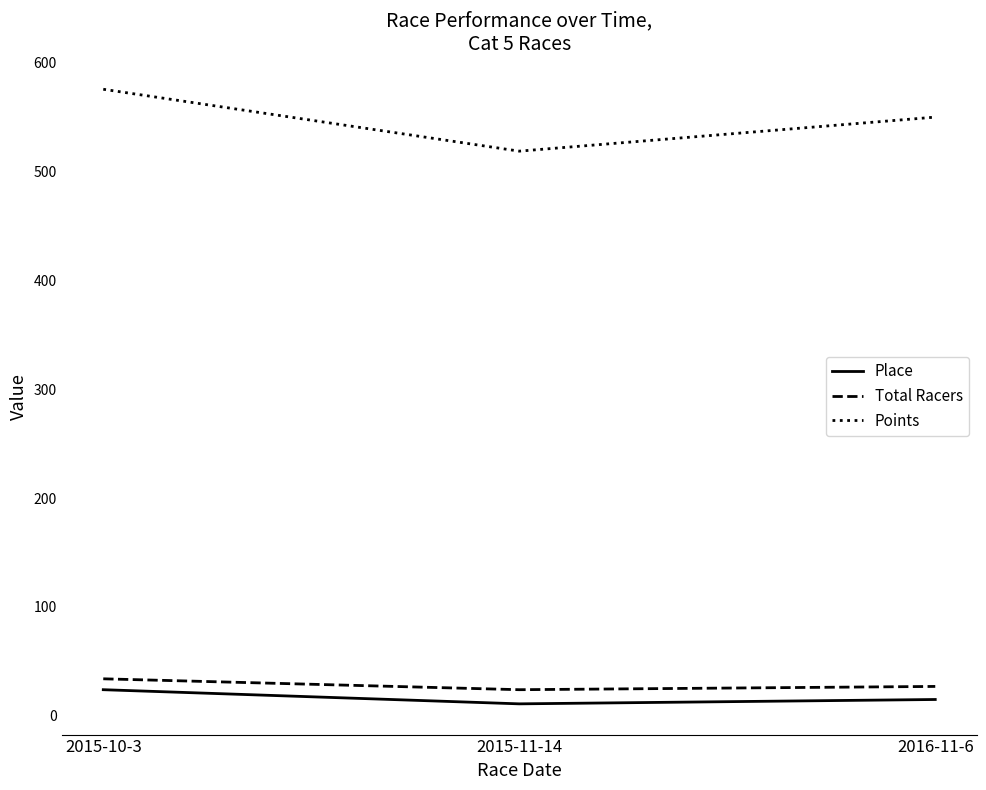

Reading left to right, what are all the values shown in this chart?

Place: 2015-10-3=24.0	2015-11-14=11.0	2016-11-6=15.0
Total Racers: 2015-10-3=34.0	2015-11-14=24.0	2016-11-6=27.0
Points: 2015-10-3=575.4	2015-11-14=518.6	2016-11-6=549.9